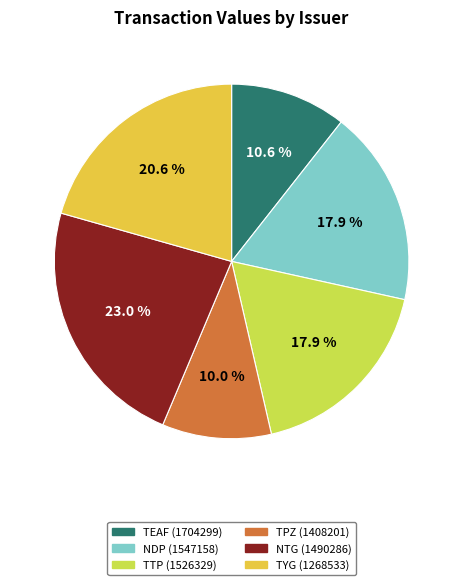

Does TEAF (1704299) represent more than half of the total?

No